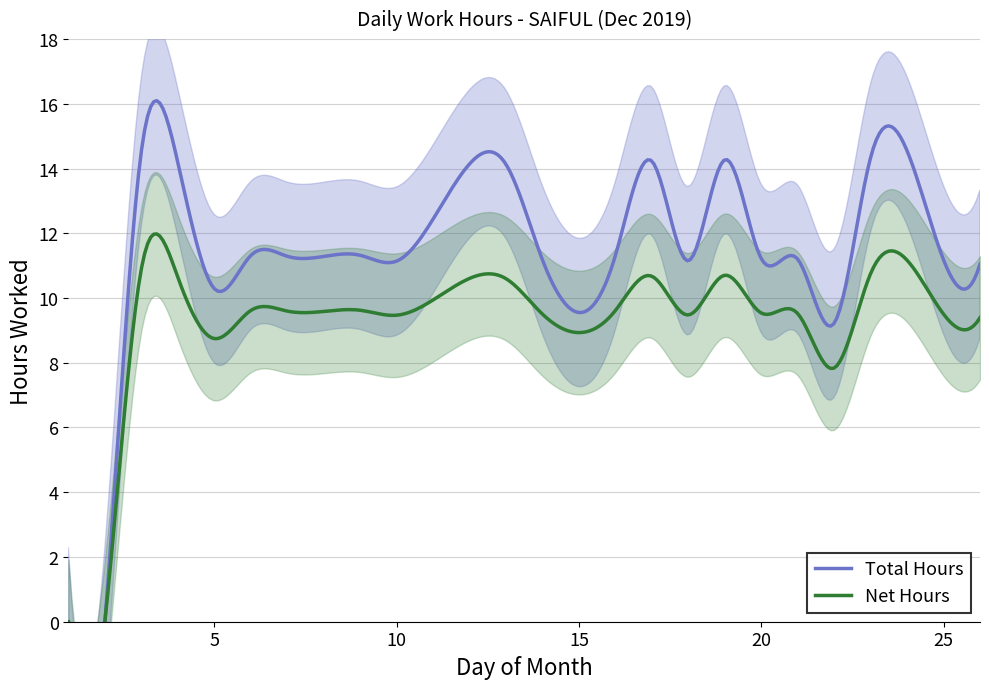

Where is the data nearest to the value 7?

22